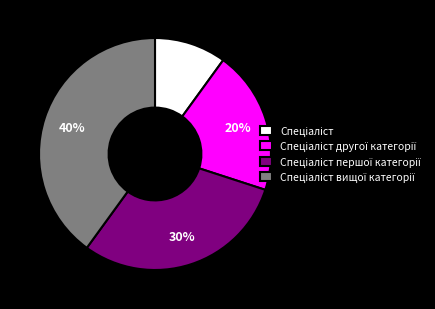

To the nearest percent, what is the average slice percentage?

25%